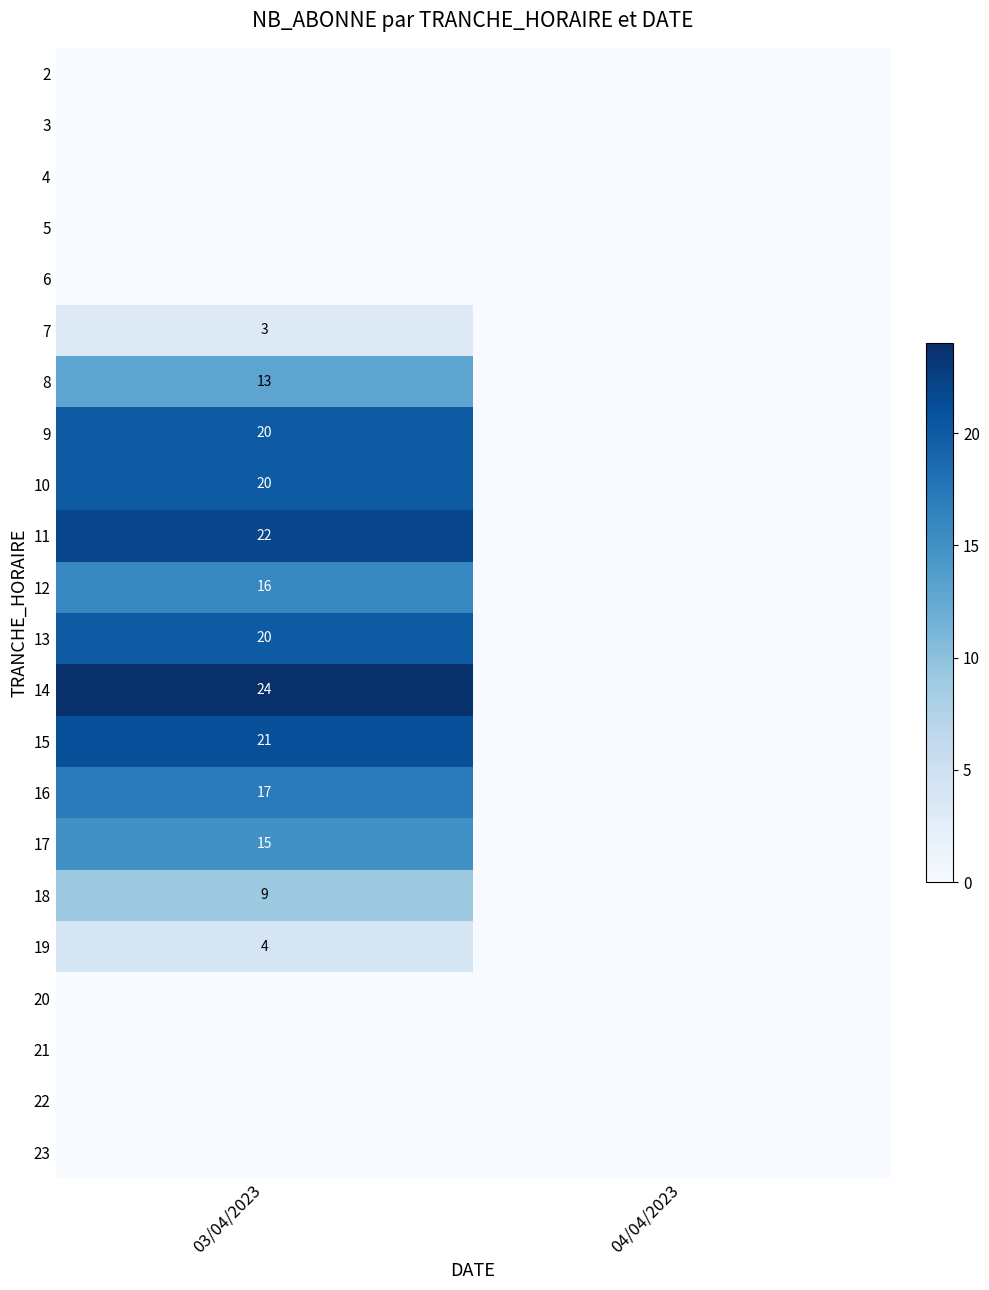

True or false: 16 has a value of 26 at 03/04/2023.

False